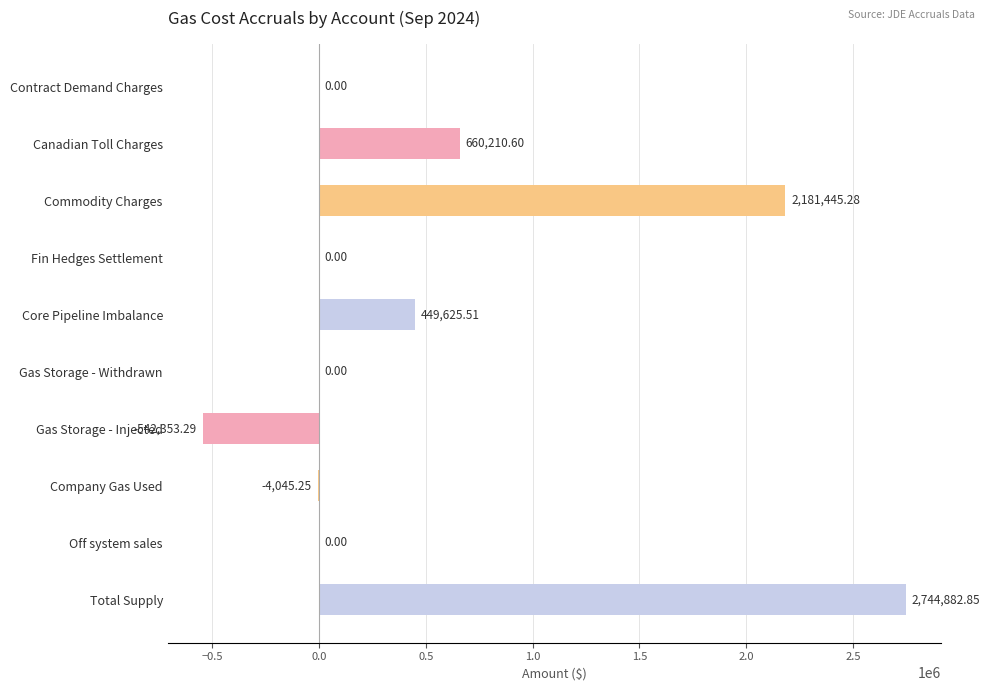

At which label is the value closest to 1101264?

Canadian Toll Charges